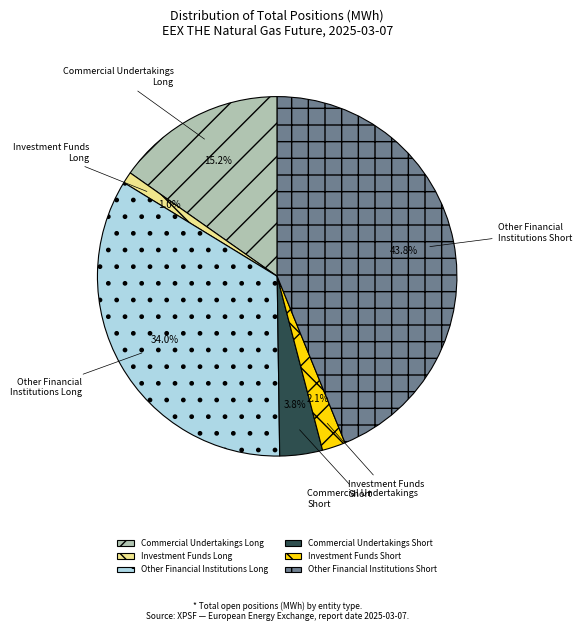

Which slice is the smallest?

Investment Funds Long